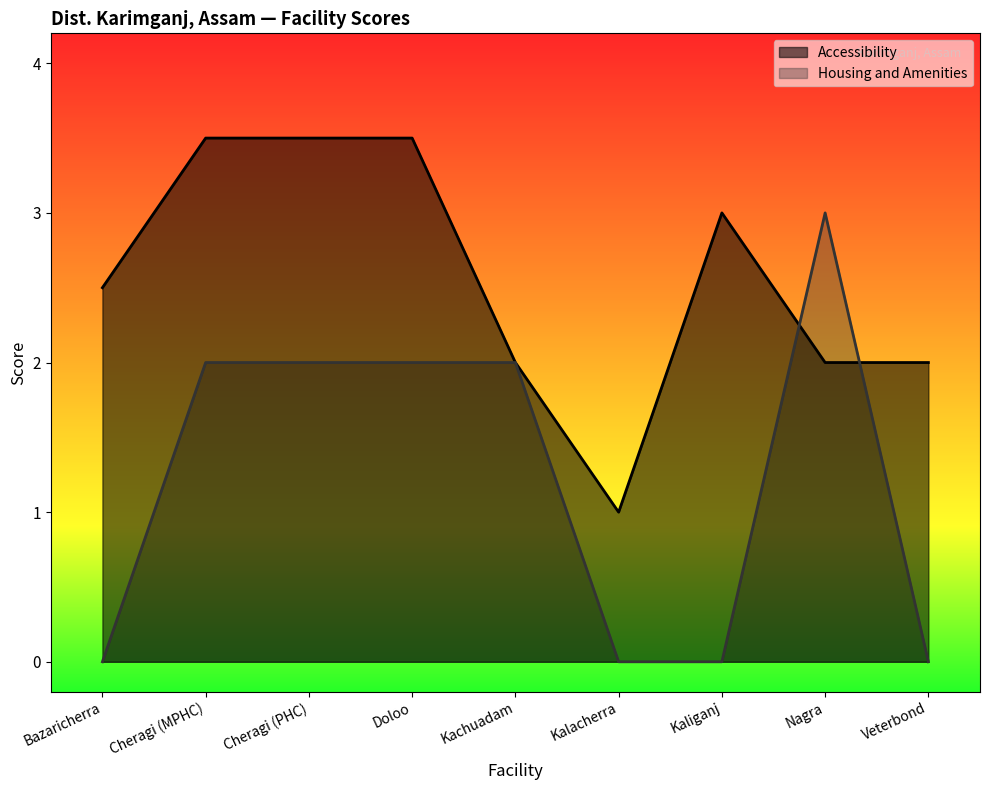

How many distinct data groups are displayed?

2